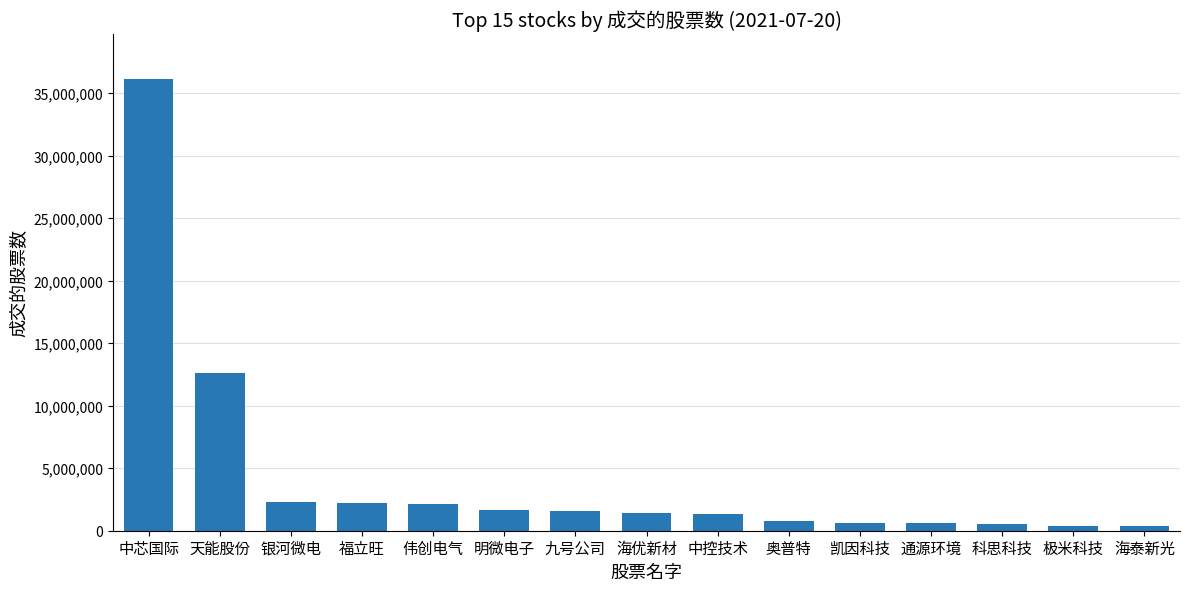

Which label corresponds to the largest value in the chart?

中芯国际